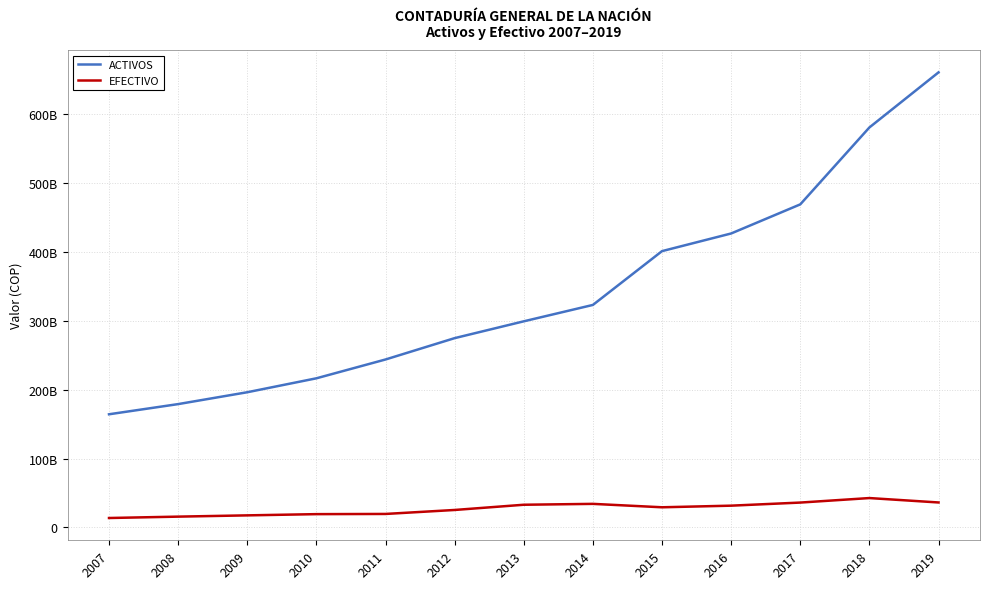

What are all the series names shown in the legend?

ACTIVOS, EFECTIVO